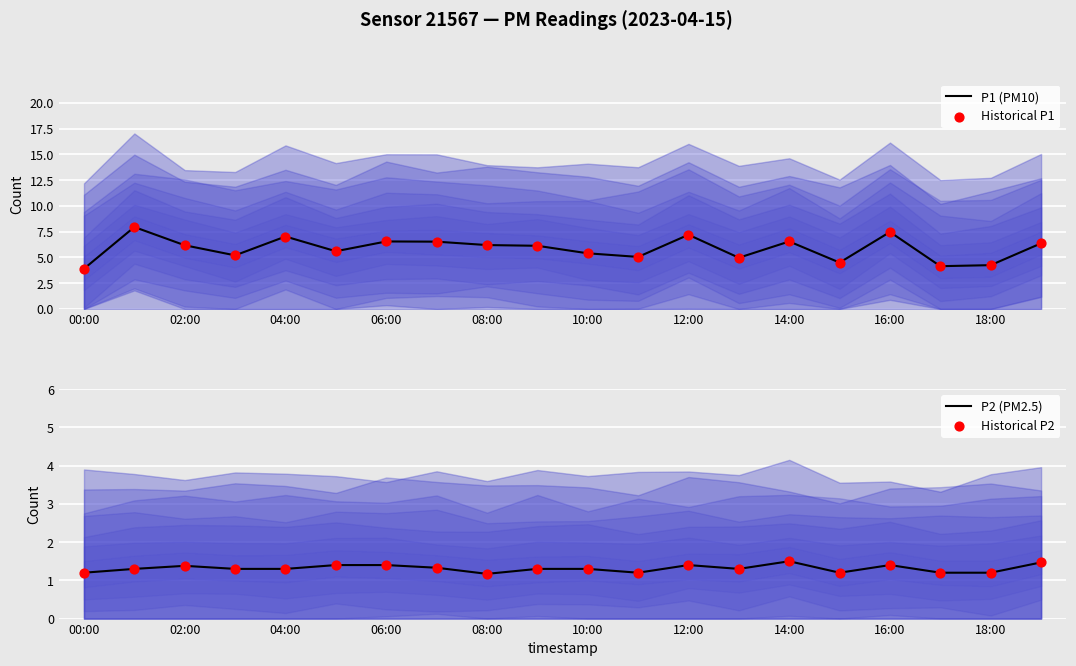

At how many categories does at least one series exceed 4?

19